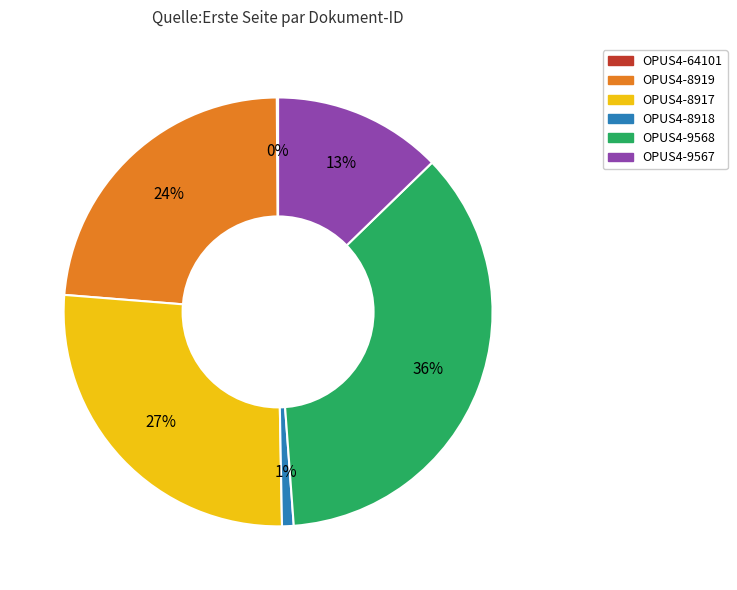

Does any single category account for the majority?

No